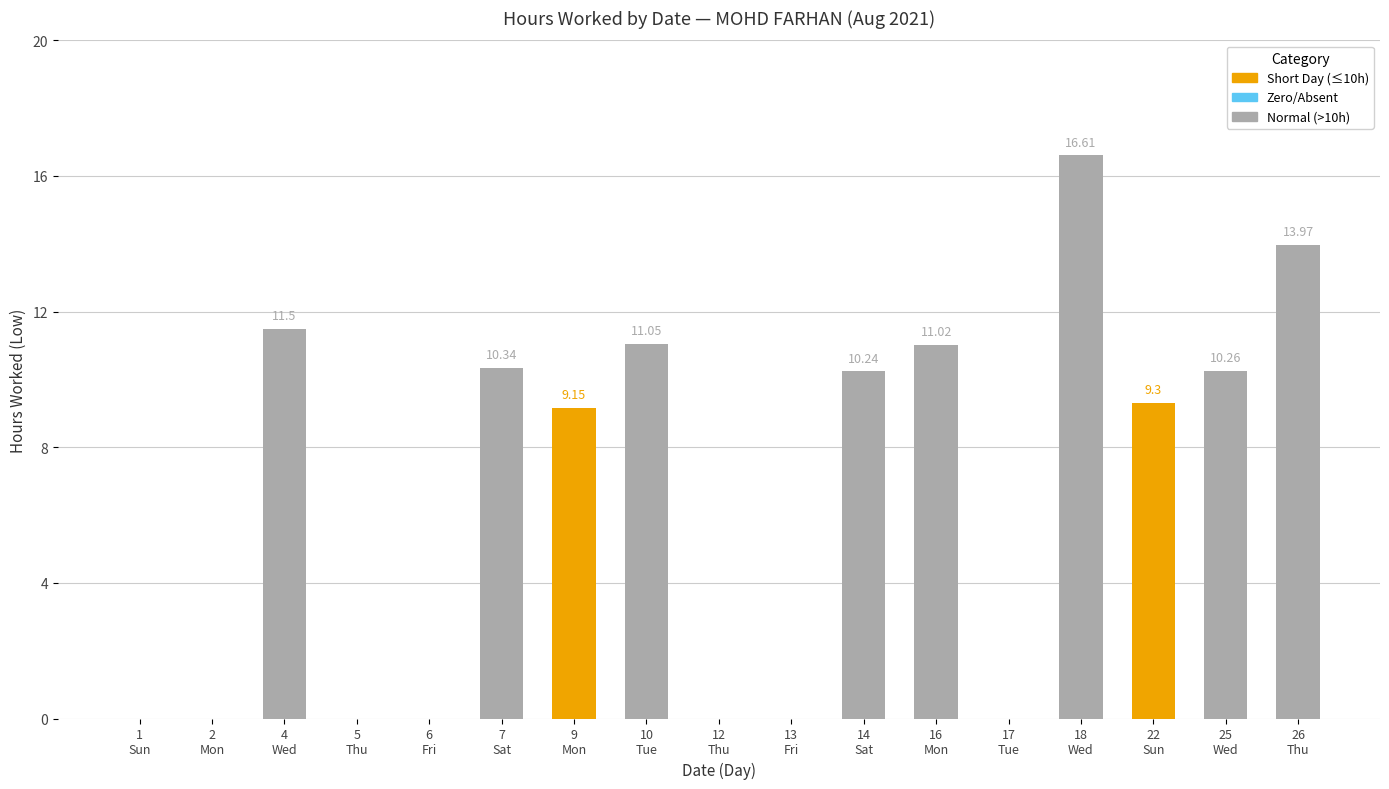

What is the maximum value shown in the chart?

16.6